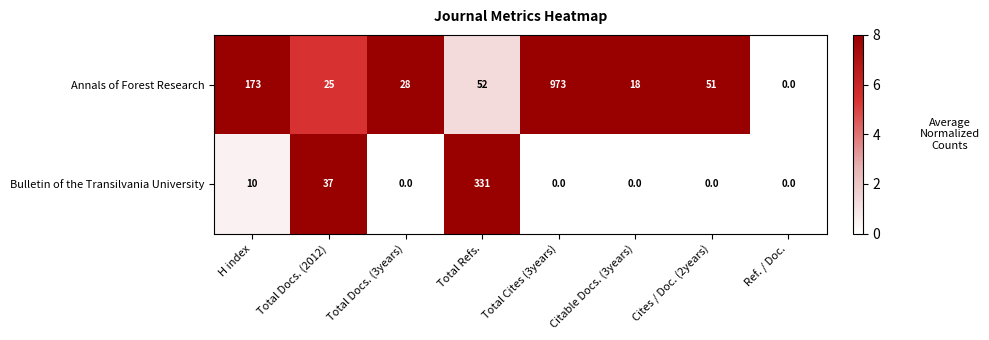

Is it true that Bulletin of the Transilvania University equals 169 at Cites / Doc. (2years)?

False